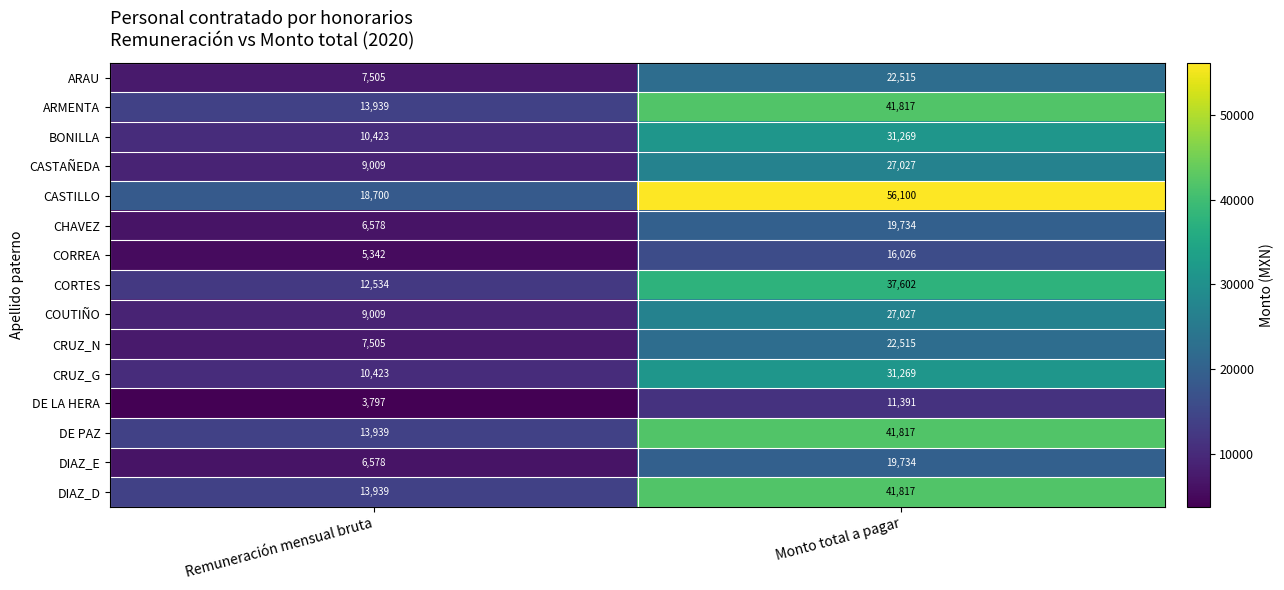

At which category is the sum across all series the highest?

Monto total a pagar